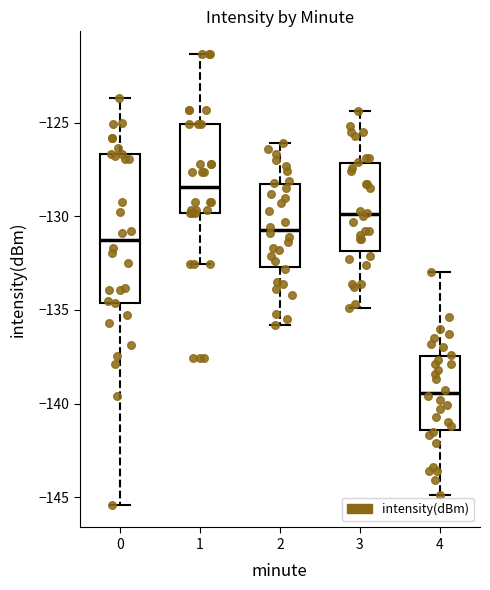

Which box is the tallest, from its lower edge to its upper edge?

0